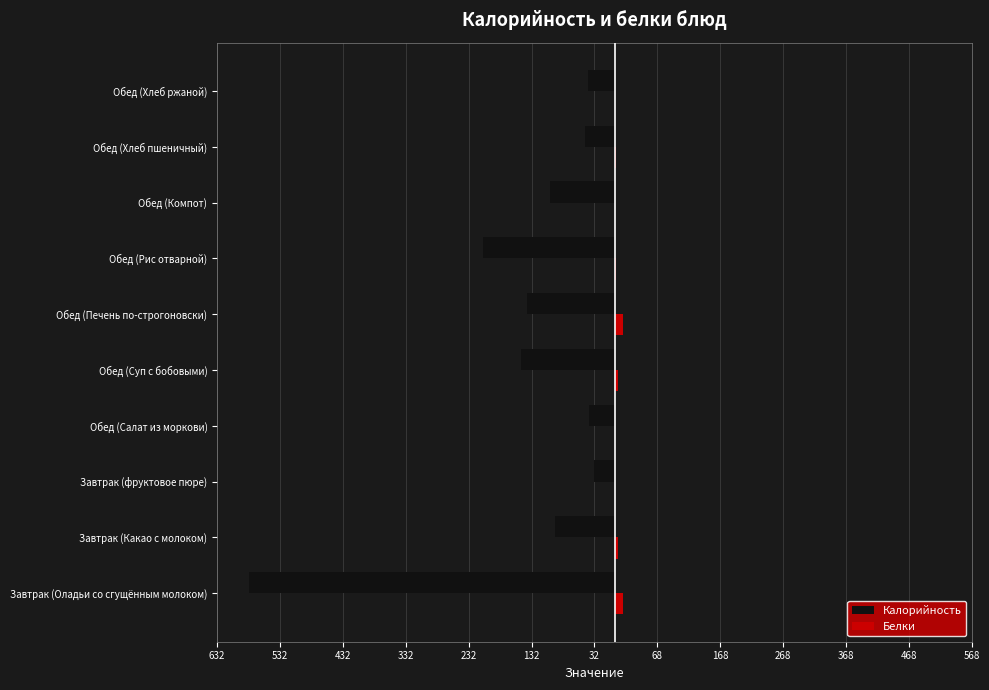

Which series has the widest spread of values?

Калорийность